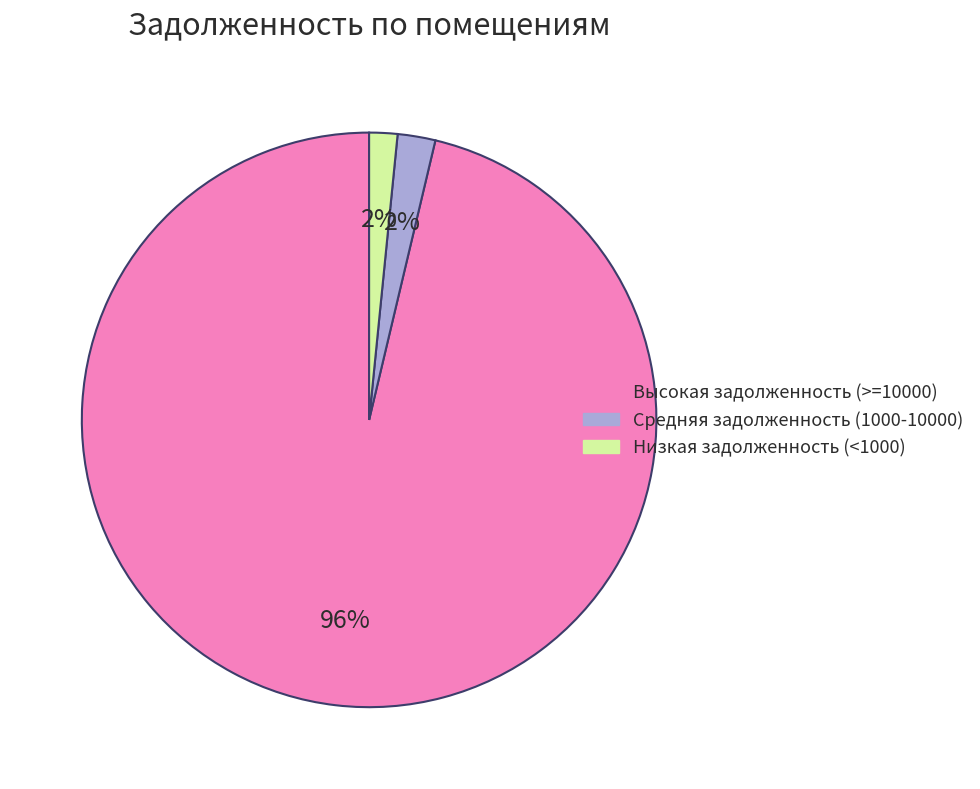

Is there any slice that represents more than half of the pie?

Yes